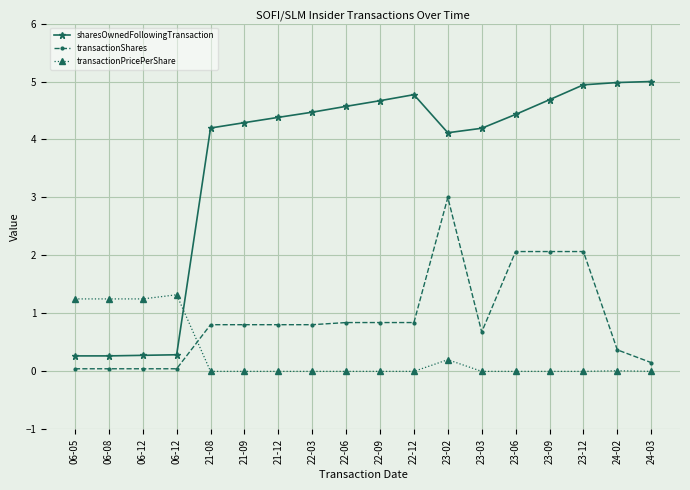

What are all the series names shown in the legend?

sharesOwnedFollowingTransaction, transactionShares, transactionPricePerShare